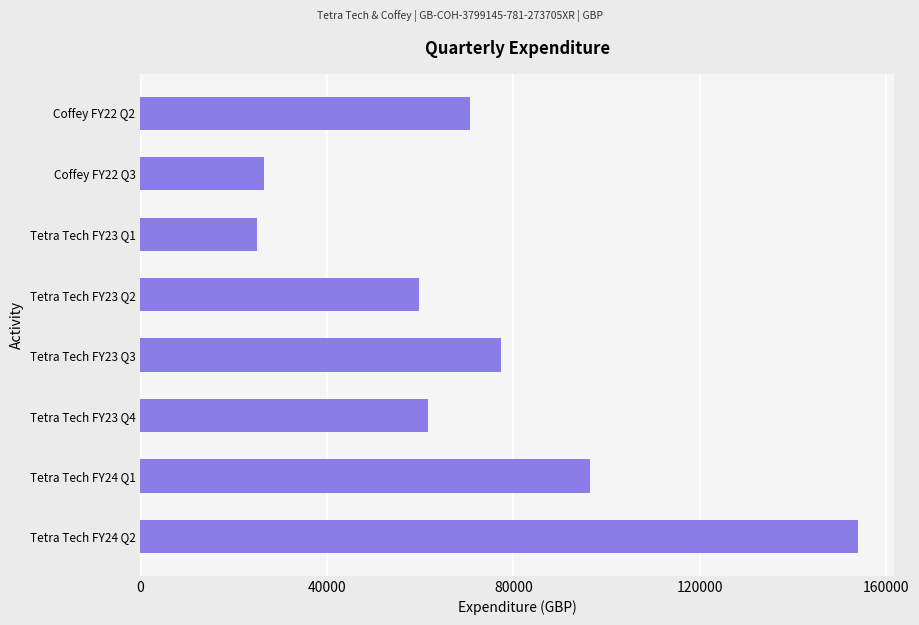

Approximately how many times larger is the value at Tetra Tech FY24 Q2 compared to Tetra Tech FY23 Q3?

2.0